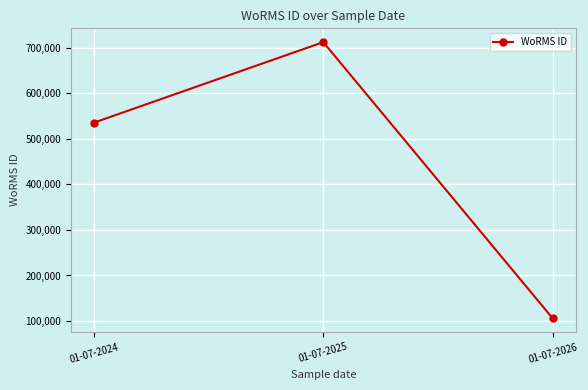

Which has a higher value, 01-07-2024 or 01-07-2026?

01-07-2024